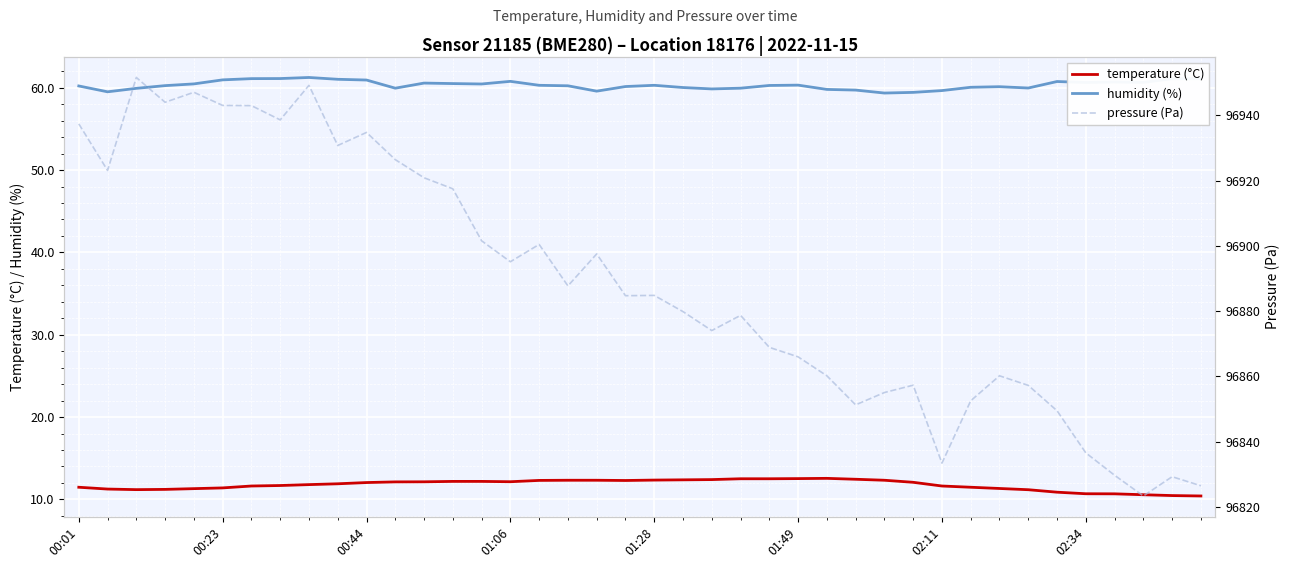

True or false: pressure (Pa) and temperature (°C) intersect in this chart.

False